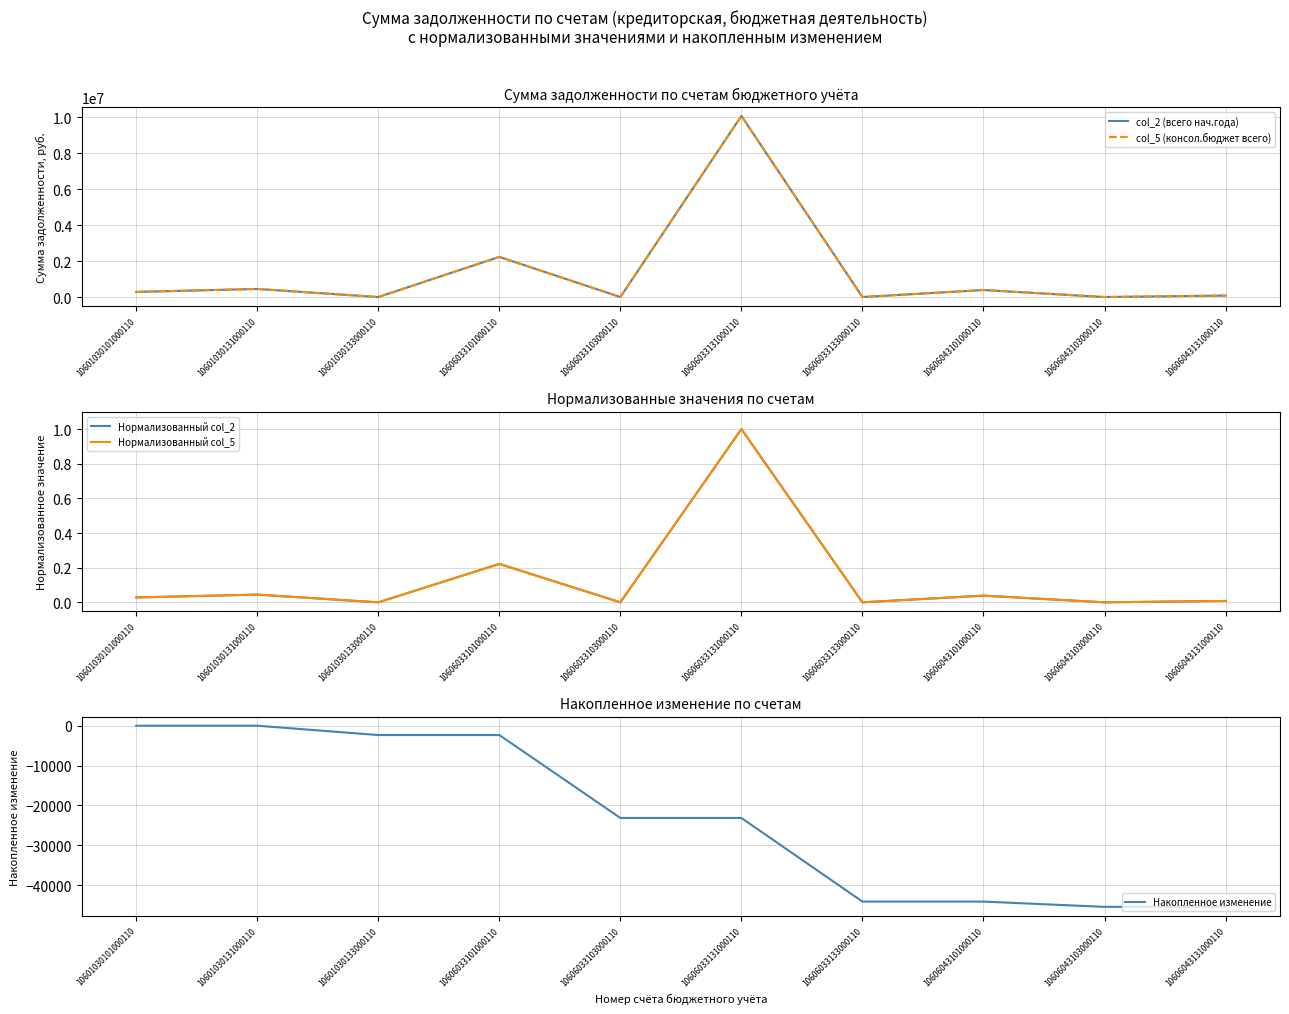

How many lines are shown in the chart?

5